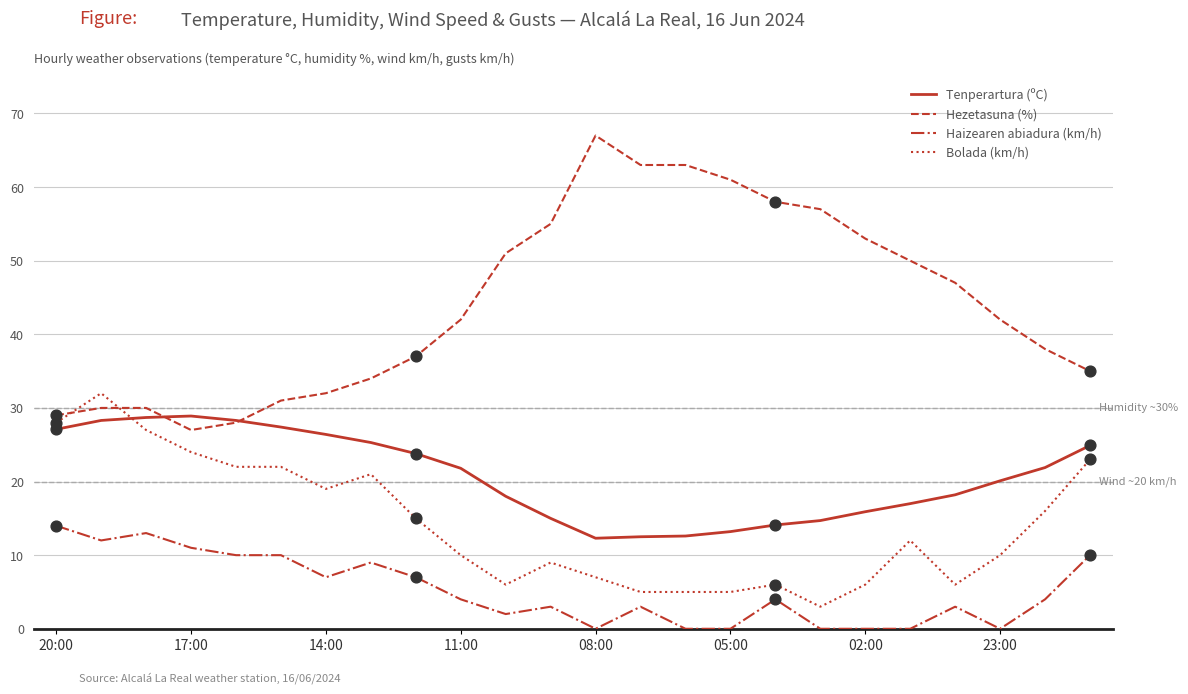

What is the maximum value for Tenperartura (ºC)?

28.9